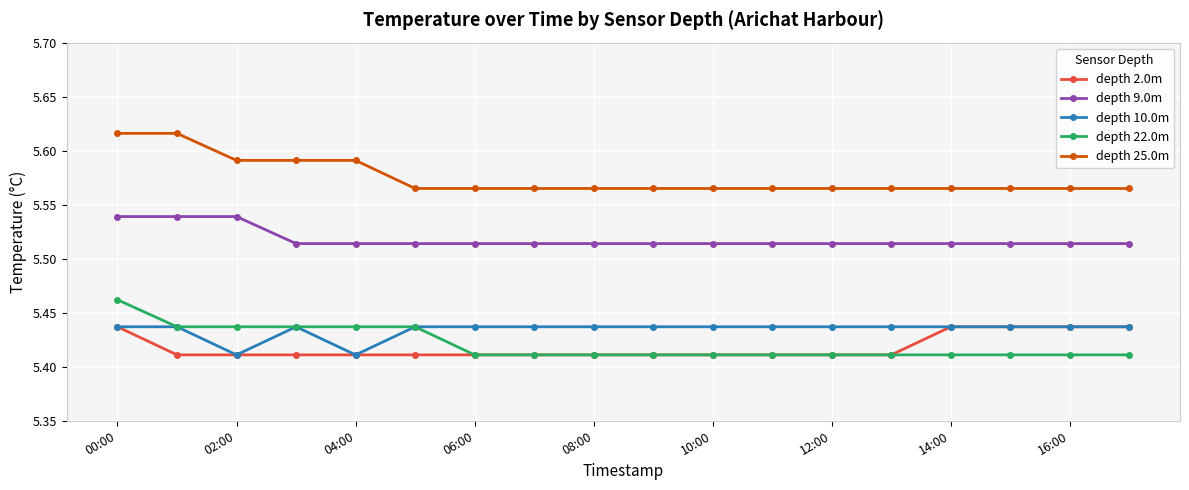

Which series has the largest total across all categories?

depth 25.0m